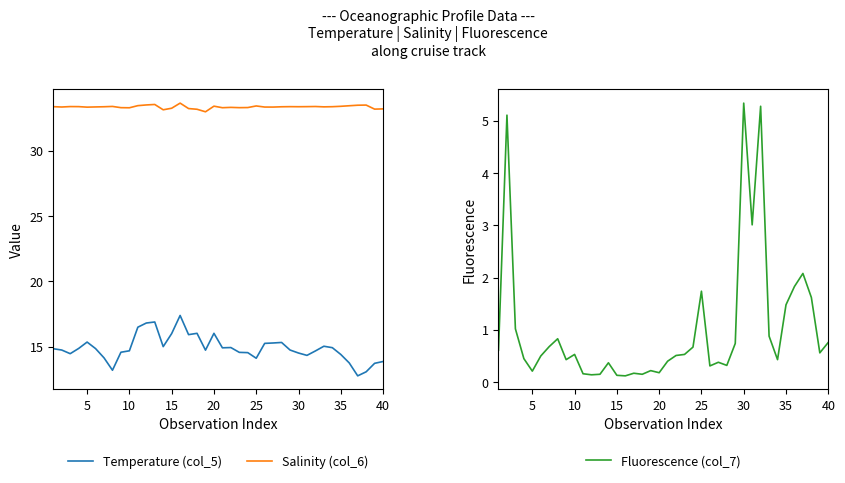

What is the highest value of the Salinity (col_6) series?

33.7